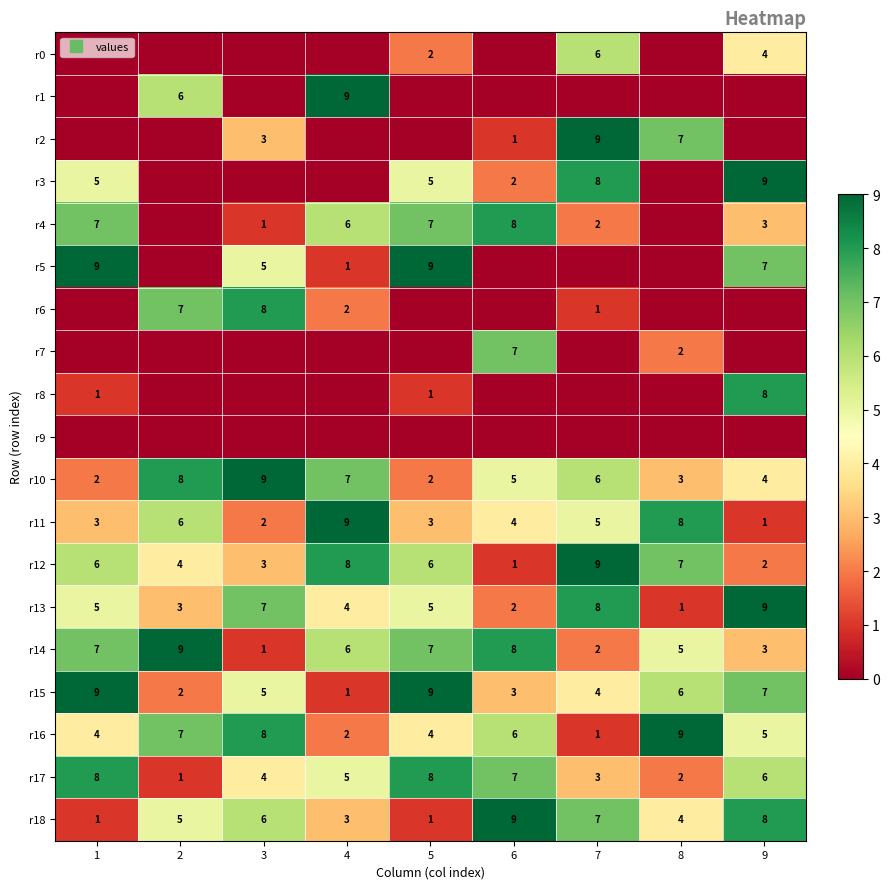

The r18 series shows 3 at 4. True or false?

True